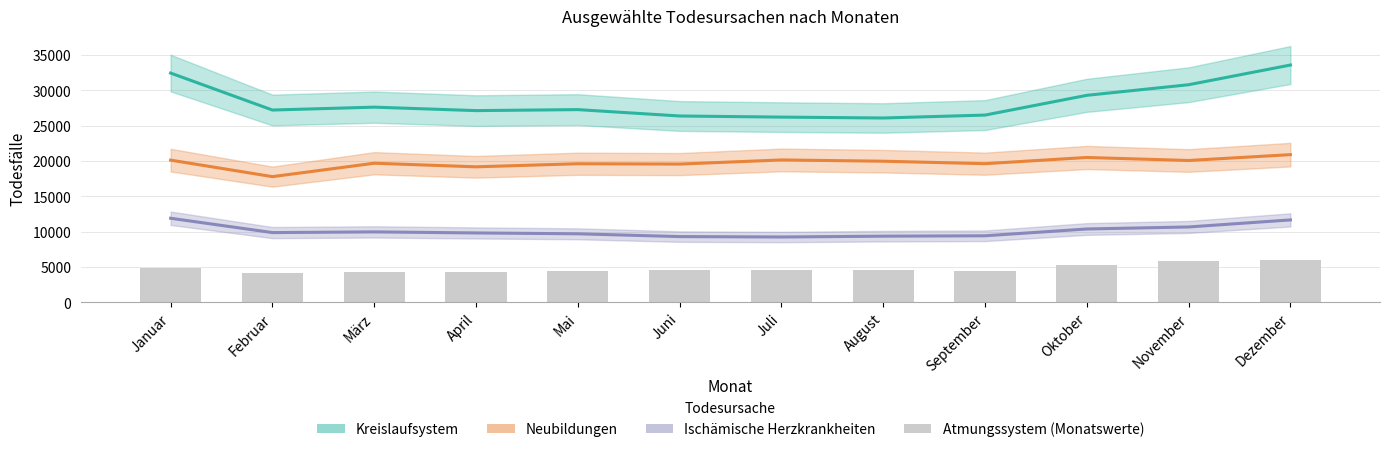

Which label corresponds to the smallest value in the chart?

Februar